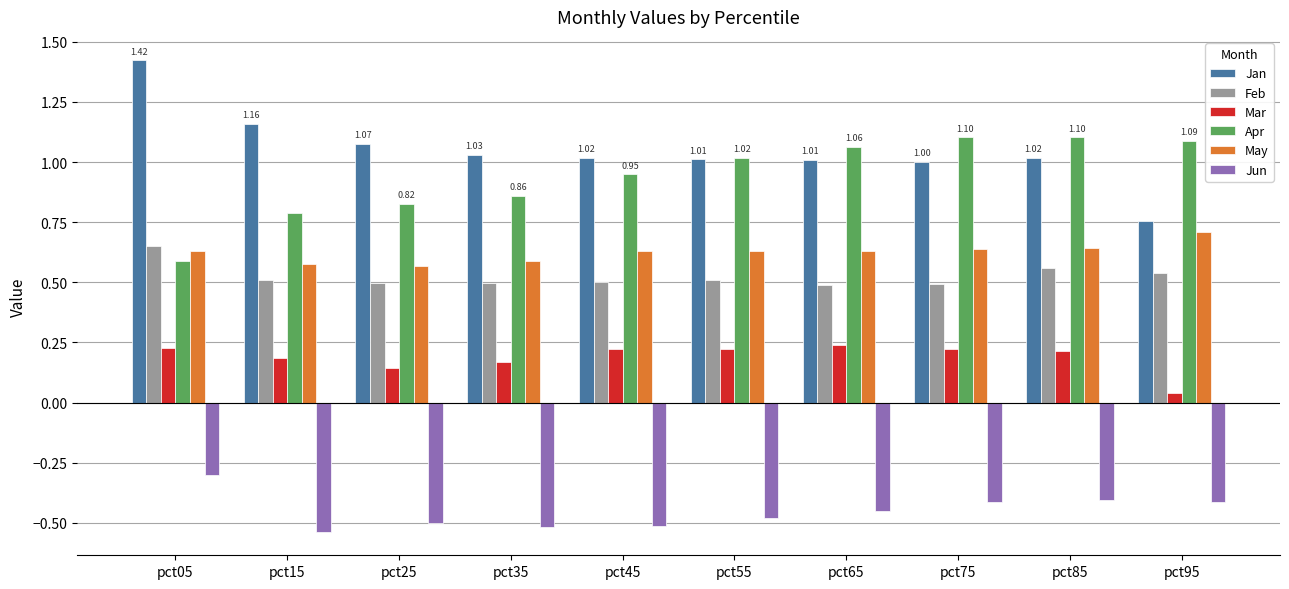

Which series changed the most between pct55 and pct95?

Jan